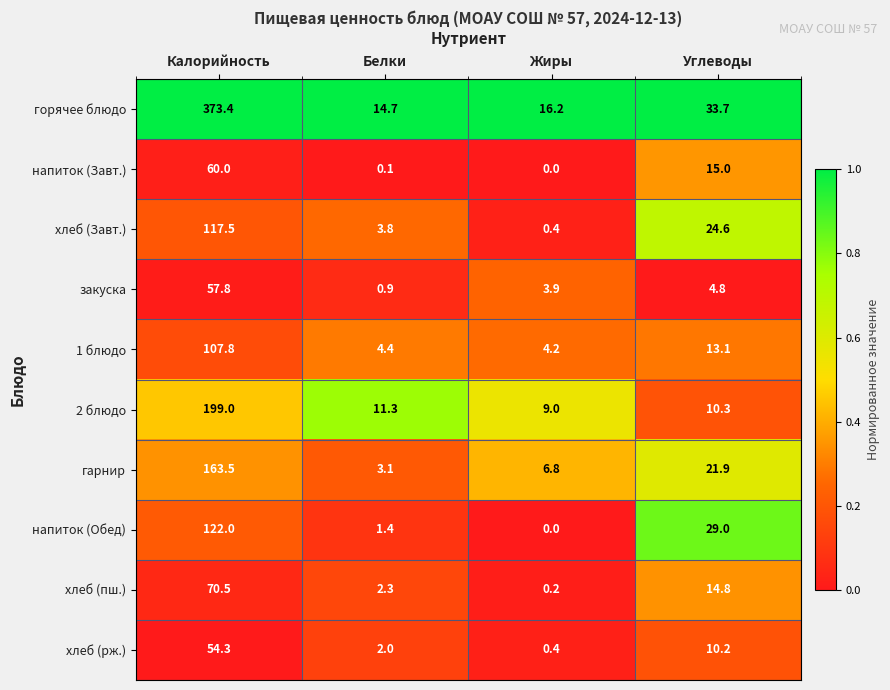

What is the sum of the хлеб (Завт.) values at Калорийность and Жиры?

117.9